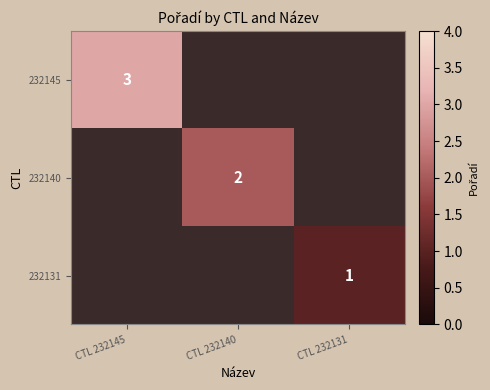

The value of 232145 at CTL 232145 is 5. True or false?

False